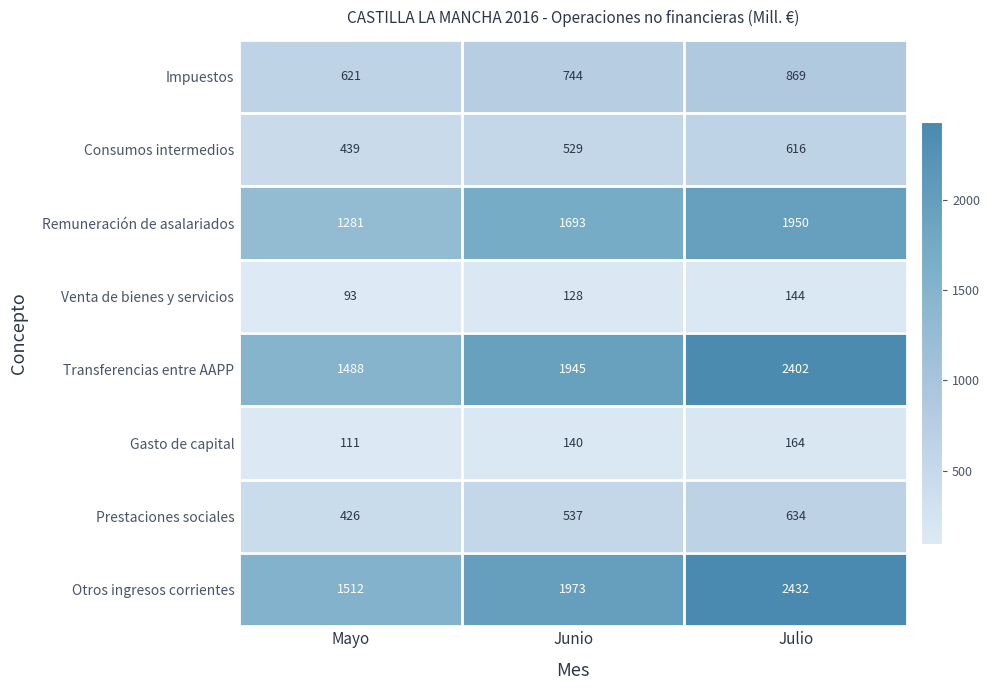

What is the total value across all series at Julio?

9211